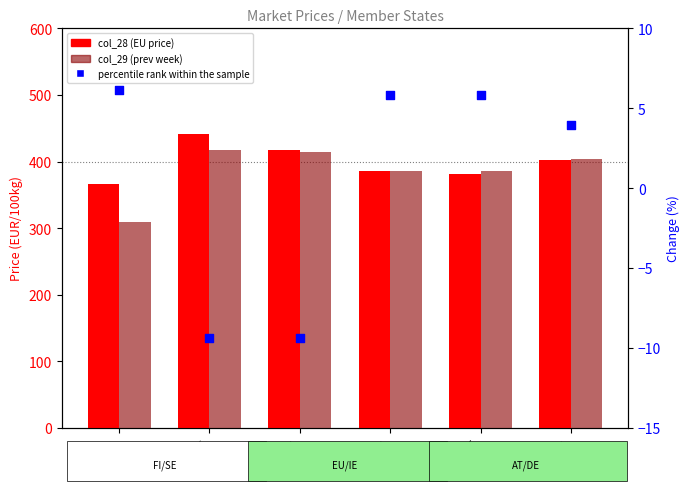

Which series has the largest total across all categories?

col_28 (EU price)